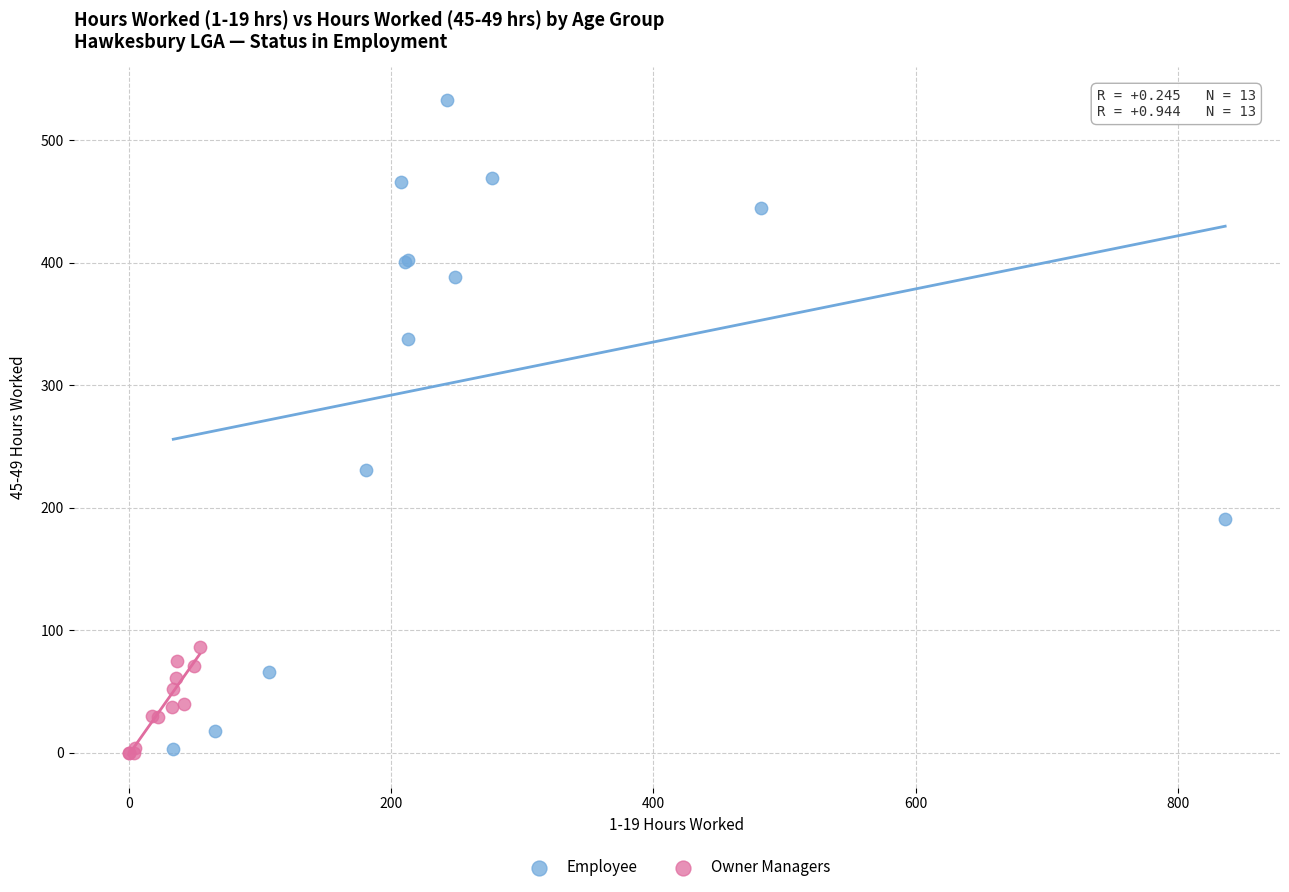

Which series reaches the maximum Y coordinate?

Employee